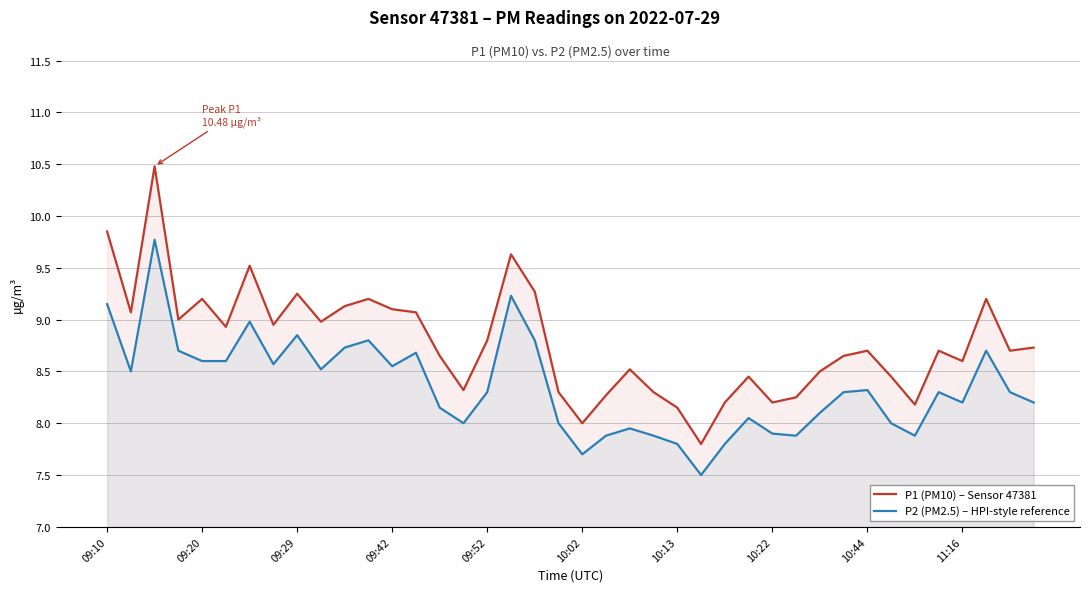

What are all the series names shown in the legend?

P1 (PM10) – Sensor 47381, P2 (PM2.5) – HPI-style reference